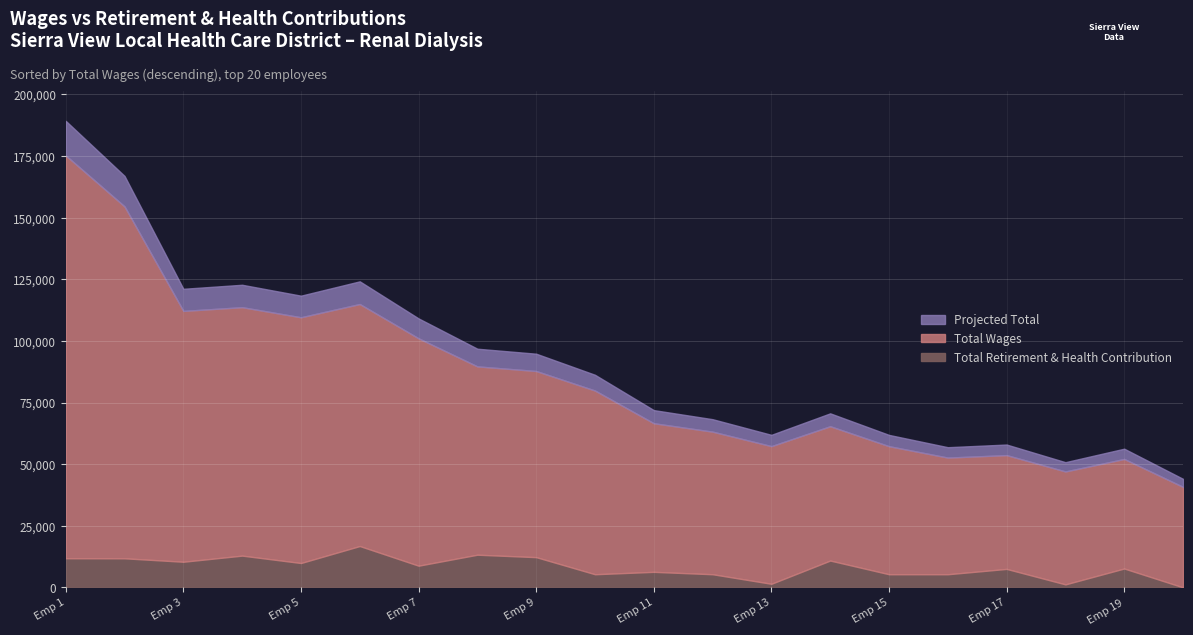

What is the highest value of the Total Retirement & Health Contribution series?

16772.0